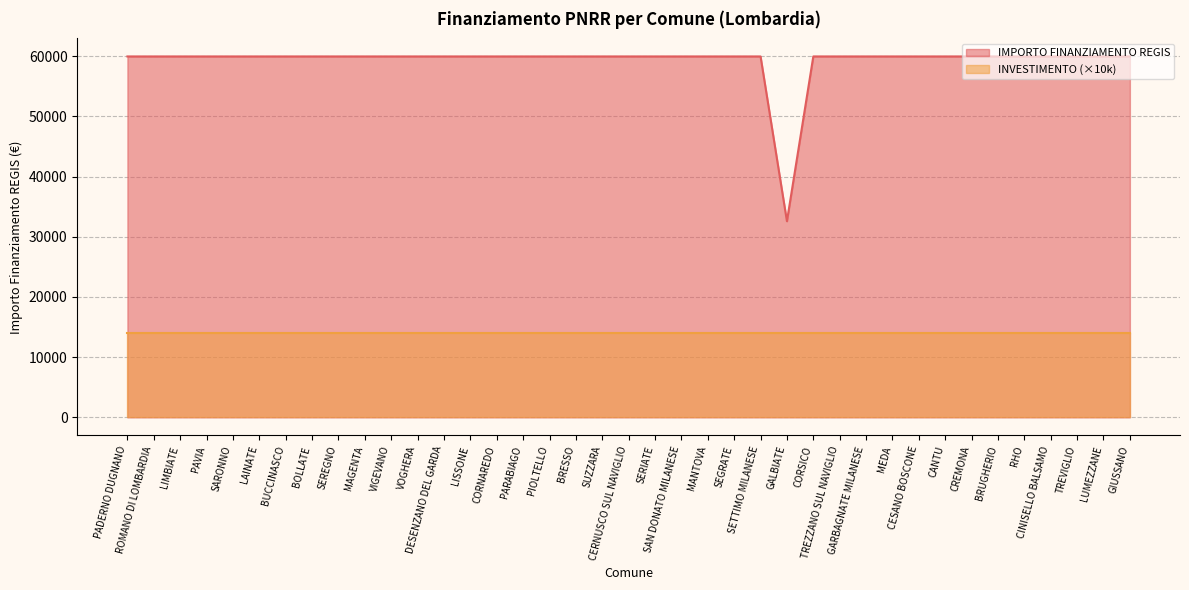

What is the average value?

59264